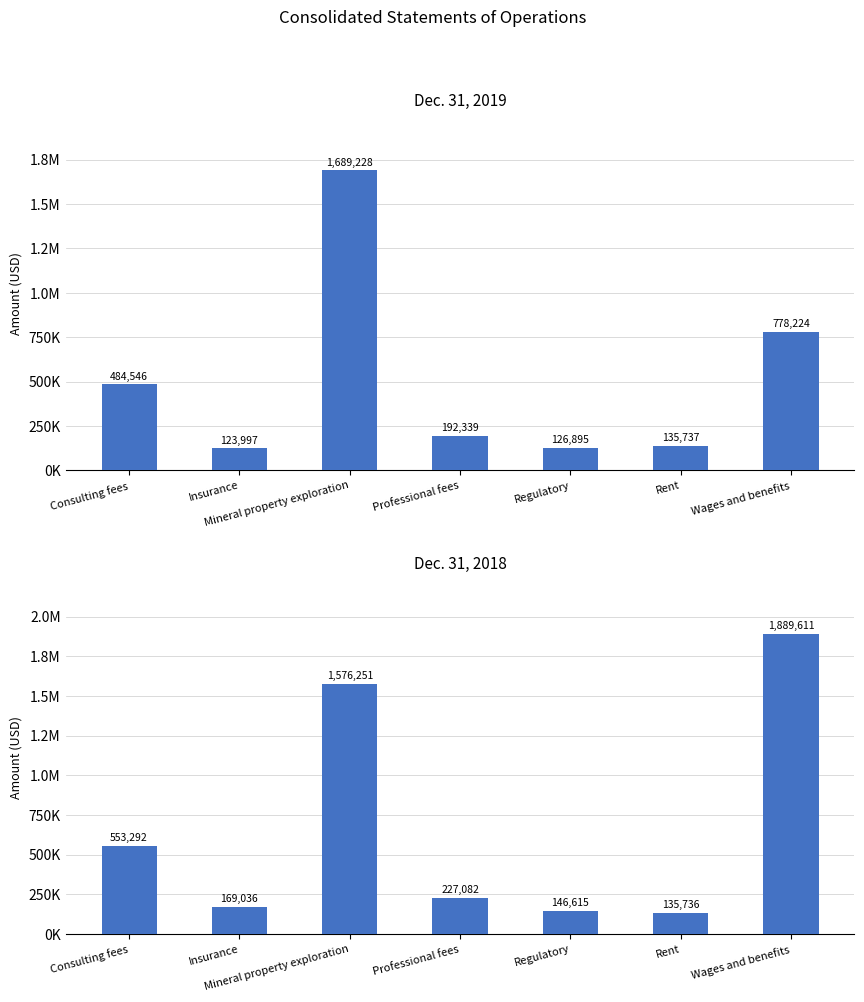

How many groups of bars are there?

7